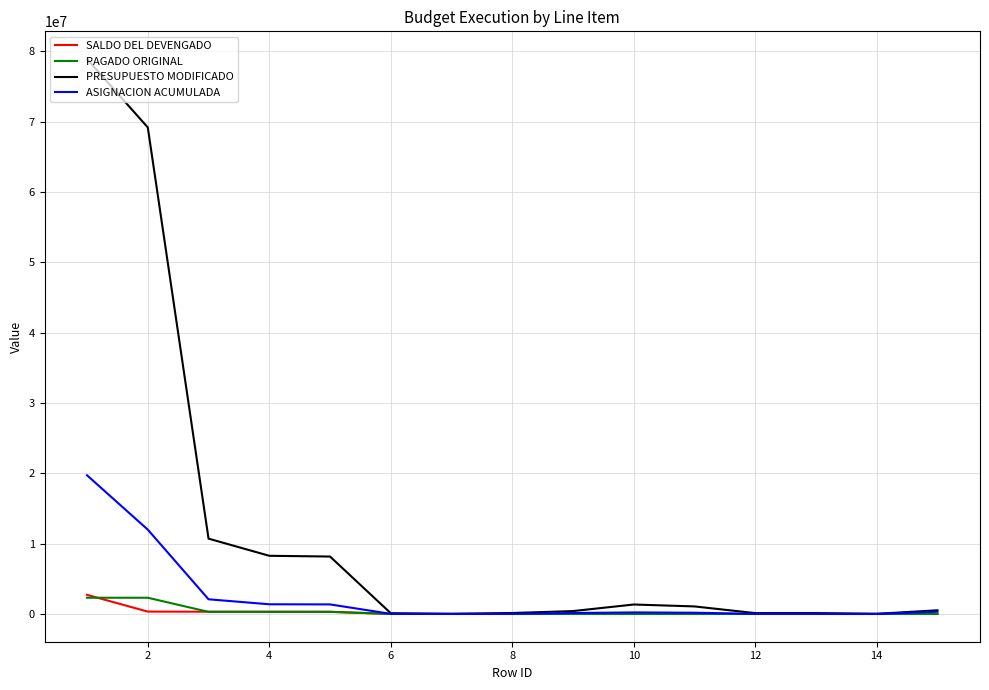

Which series has the largest total across all categories?

PRESUPUESTO MODIFICADO